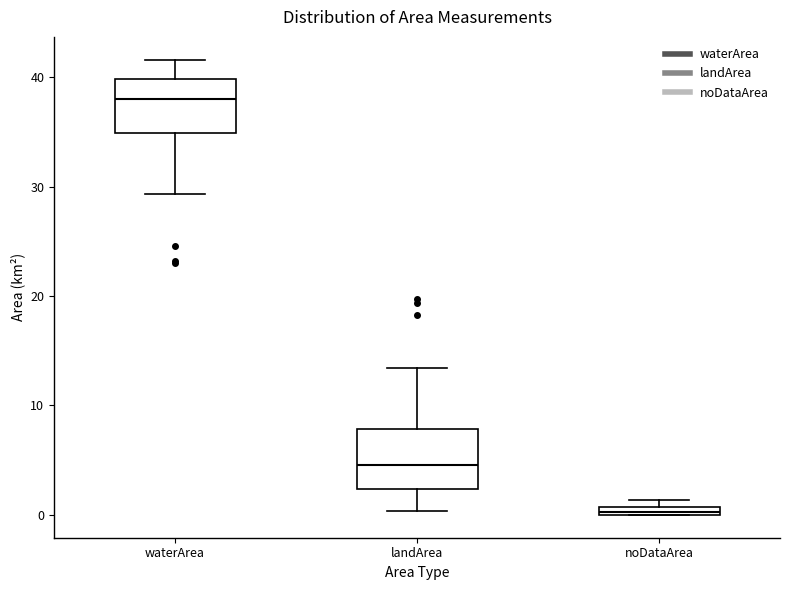

Where is the upper edge of the box for noDataArea on the y-axis? The values are not printed on the chart, so give them approximately, as read against the axis.

1